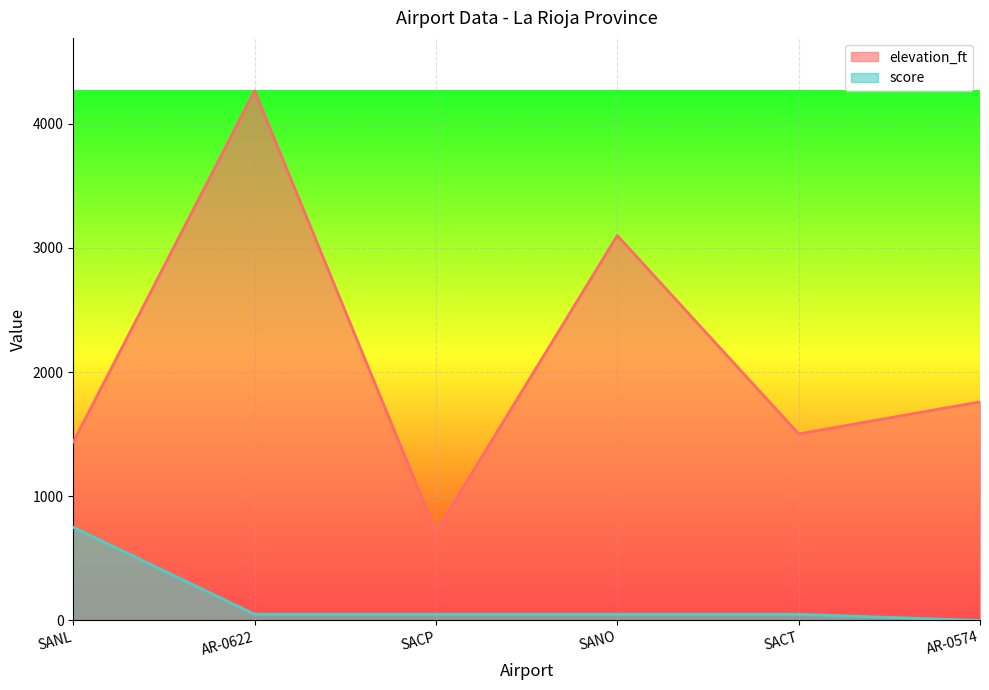

What is the difference between the score values at SACT and AR-0574?

50